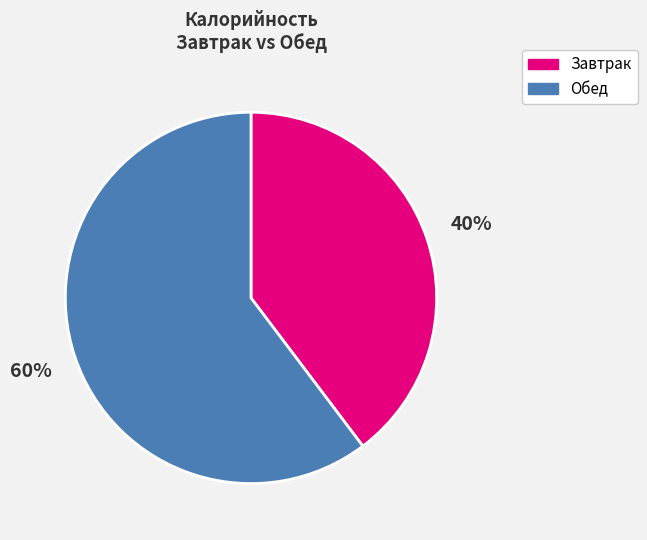

Approximately how many times larger is the value at Завтрак compared to Обед?

0.7